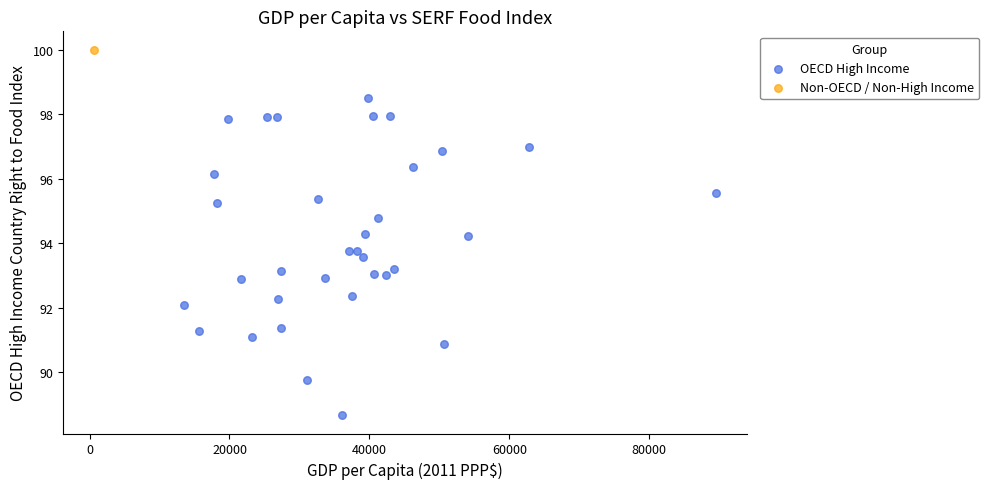

What are all the series names shown in the legend?

OECD High Income, Non-OECD / Non-High Income